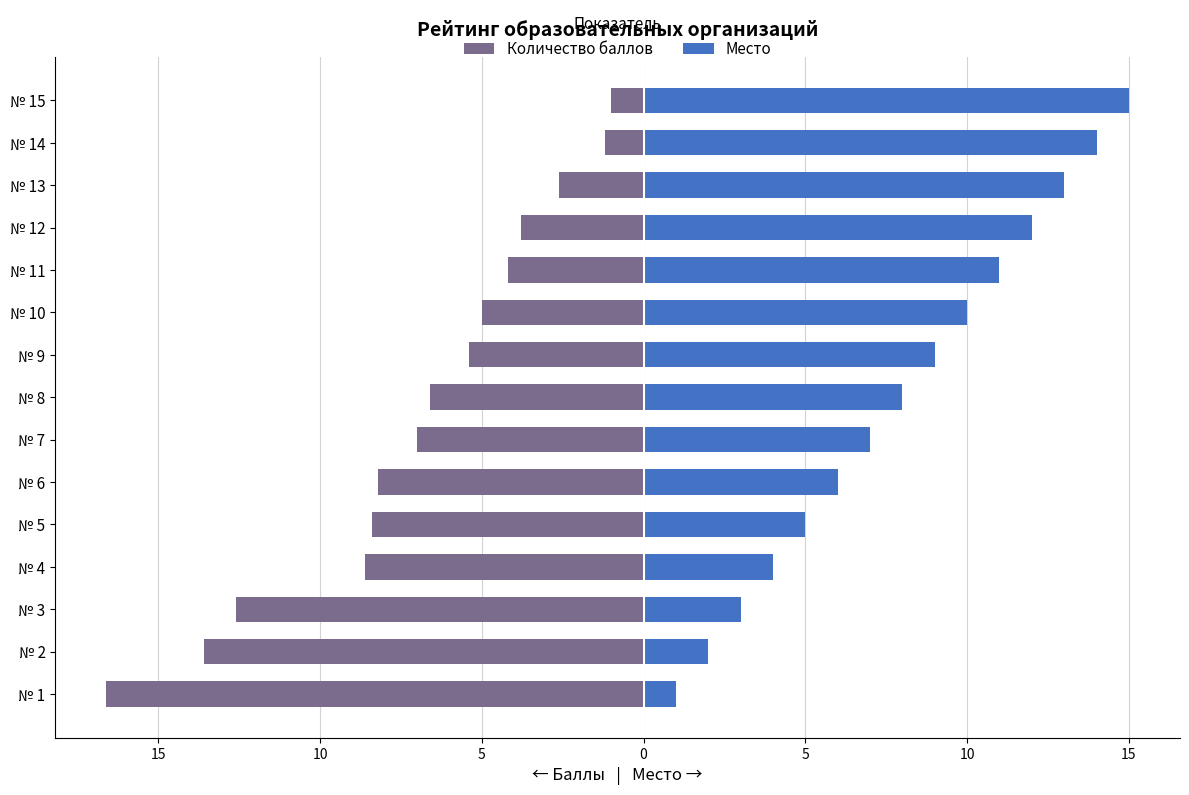

What is the greatest value displayed?

15.0